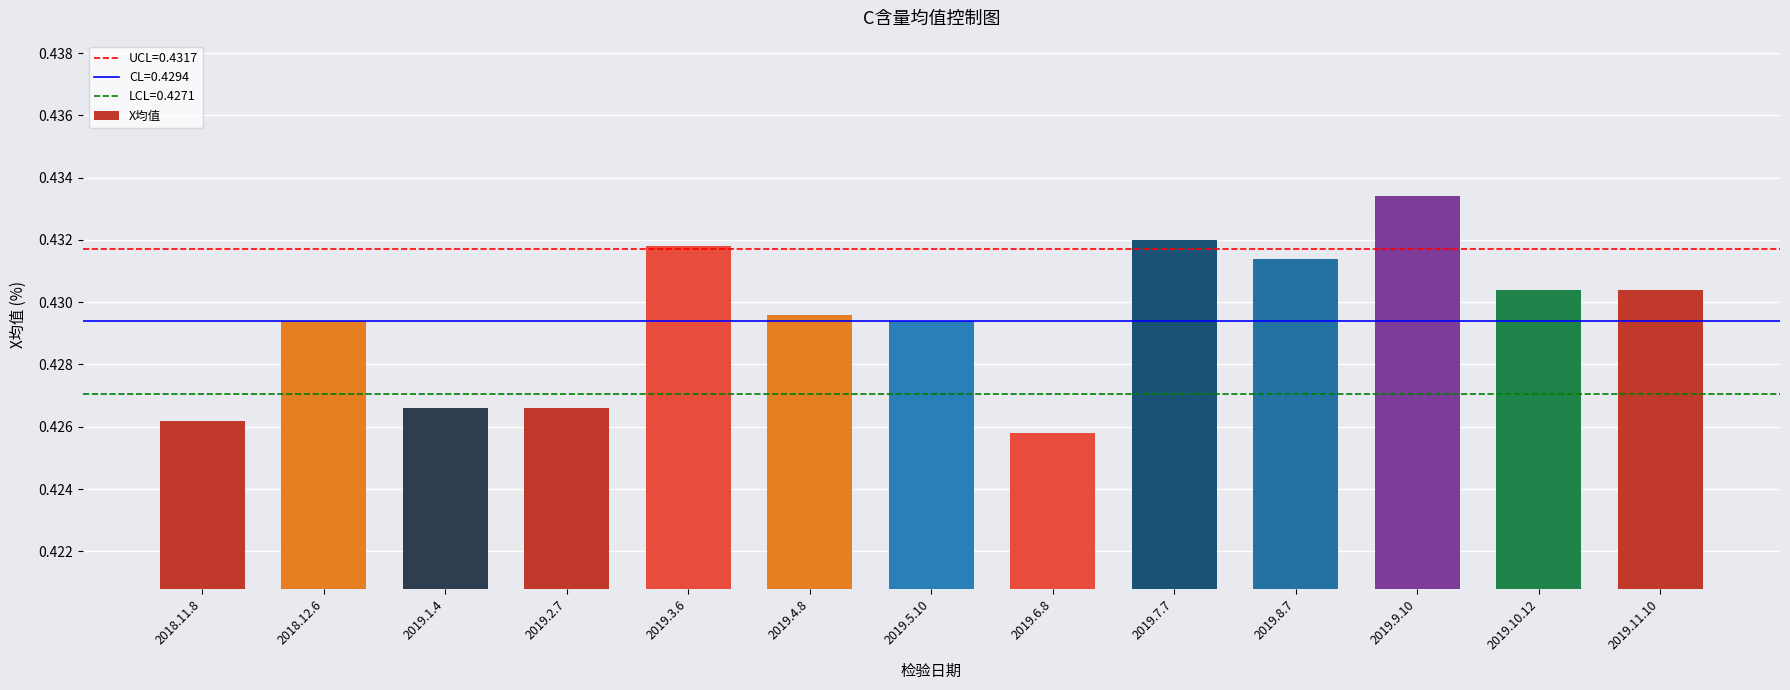

Are the bars horizontal?

No